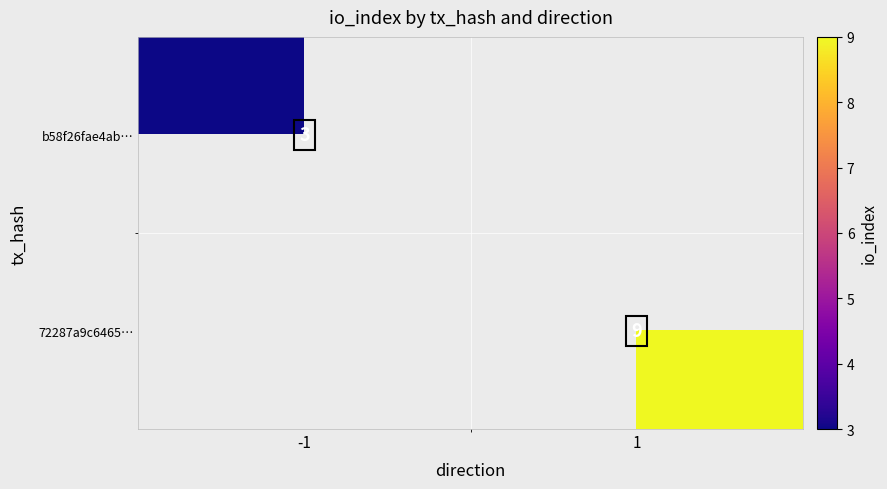

Which has a higher value, -1 or 1?

1